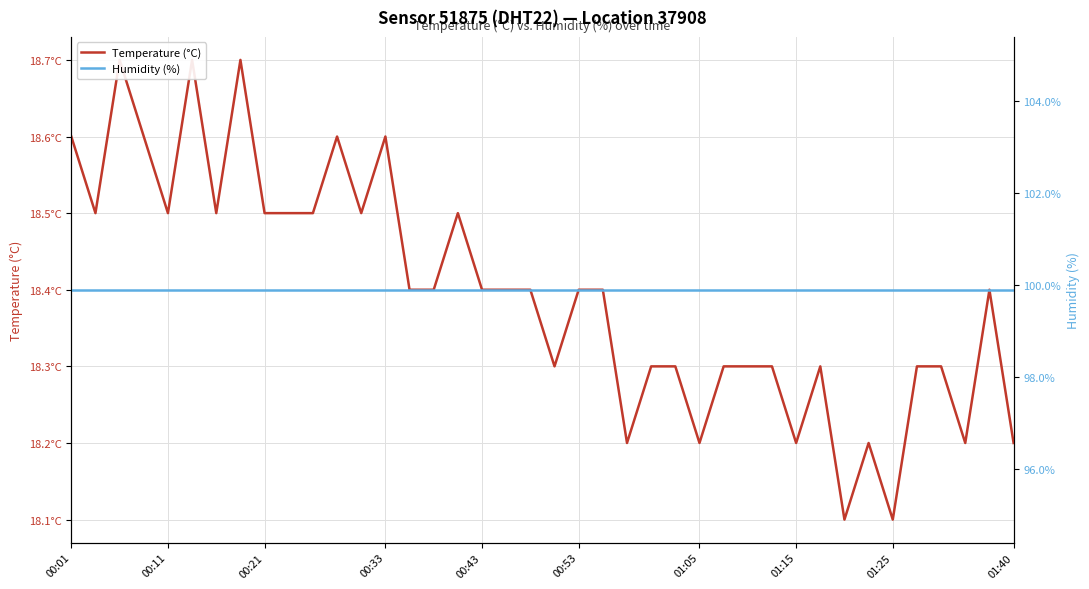

What is the maximum value for Humidity (%)?

99.9